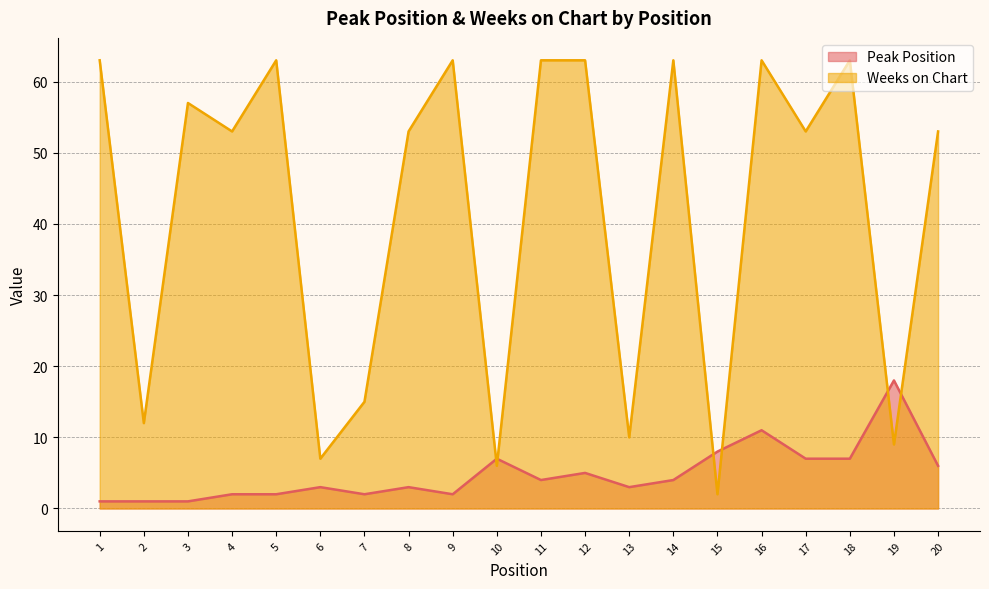

The Peak Position series shows 18 at 19. True or false?

True